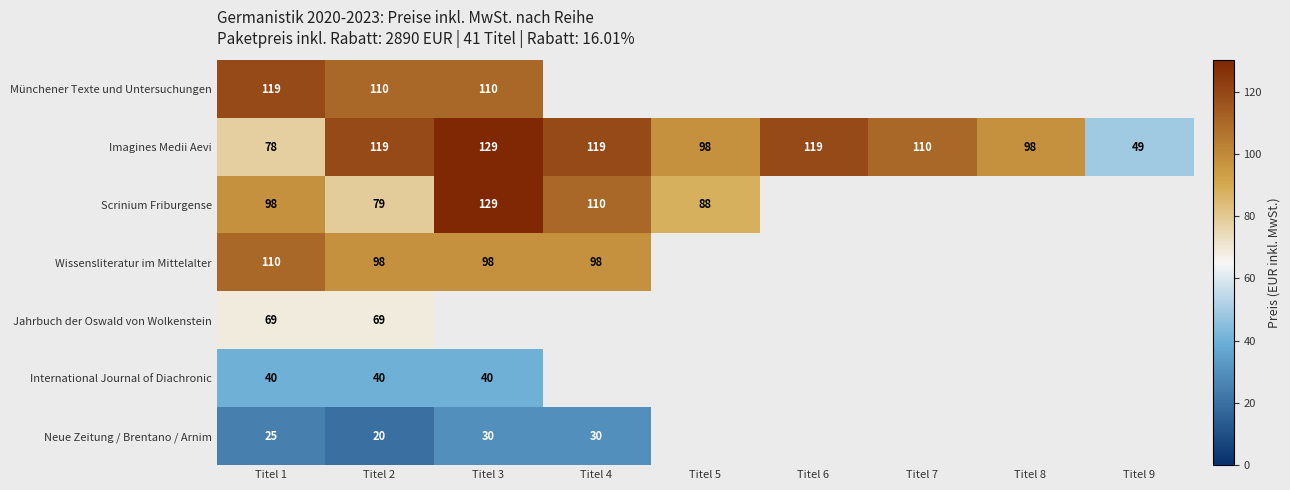

Is it true that Wissensliteratur im Mittelalter equals 135 at Titel 3?

False